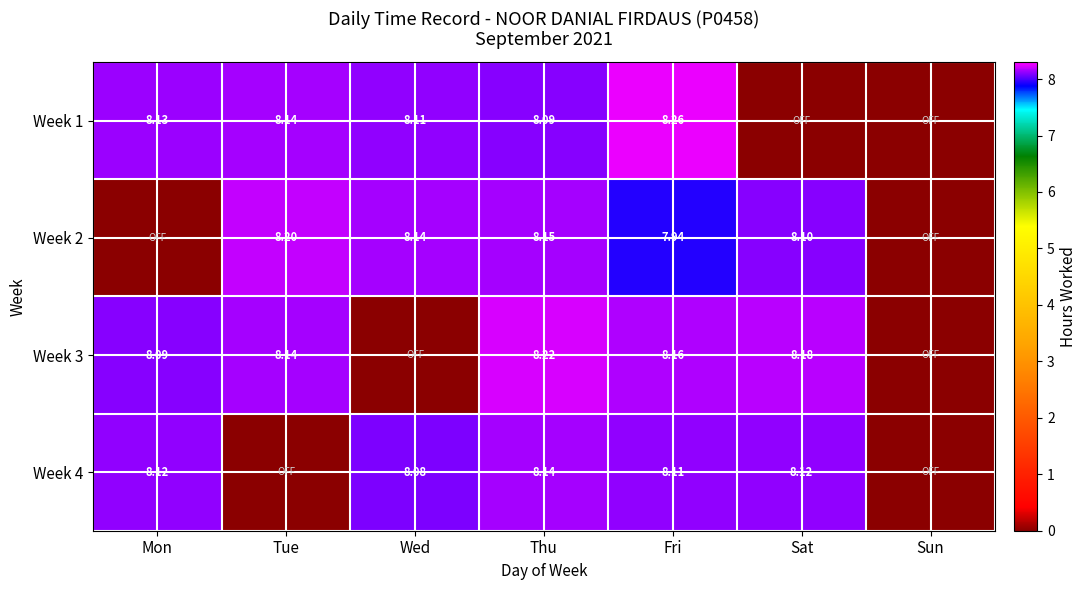

What is the spread (max minus min) of values at Wed?

8.1